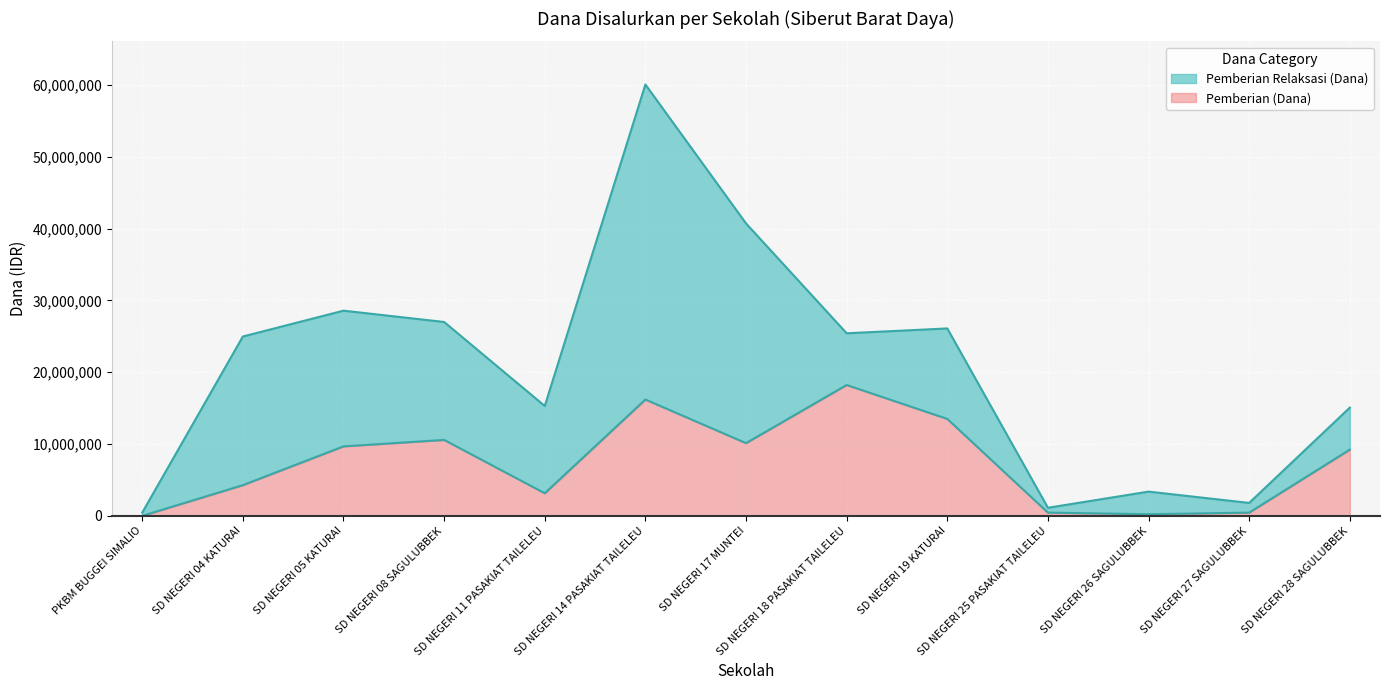

Where is the first local minimum for Pemberian Relaksasi (Dana)?

SD NEGERI 11 PASAKIAT TAILELEU